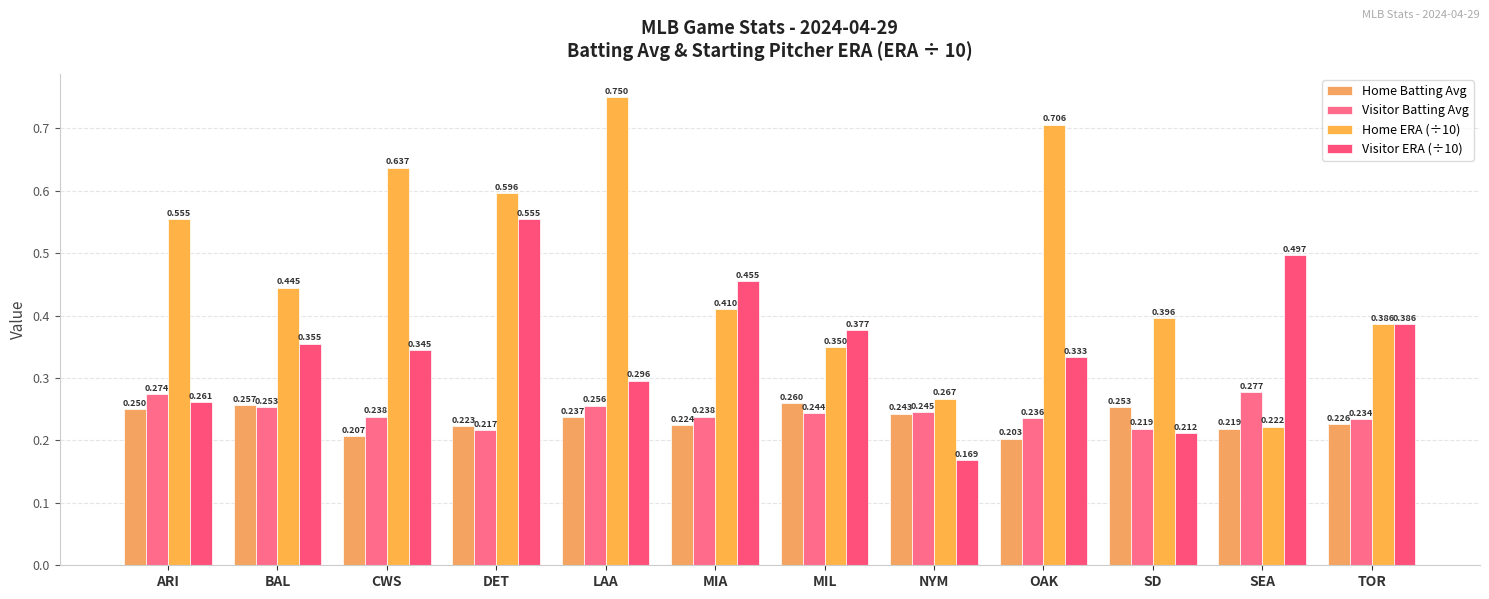

Reading left to right, what are all the values shown in this chart?

Home Batting Avg: 0.2	0.3	0.2	0.2	0.2	0.2	0.3	0.2	0.2	0.3	0.2	0.2
Visitor Batting Avg: 0.3	0.3	0.2	0.2	0.3	0.2	0.2	0.2	0.2	0.2	0.3	0.2
Home ERA (÷10): 0.6	0.4	0.6	0.6	0.8	0.4	0.3	0.3	0.7	0.4	0.2	0.4
Visitor ERA (÷10): 0.3	0.4	0.3	0.6	0.3	0.5	0.4	0.2	0.3	0.2	0.5	0.4